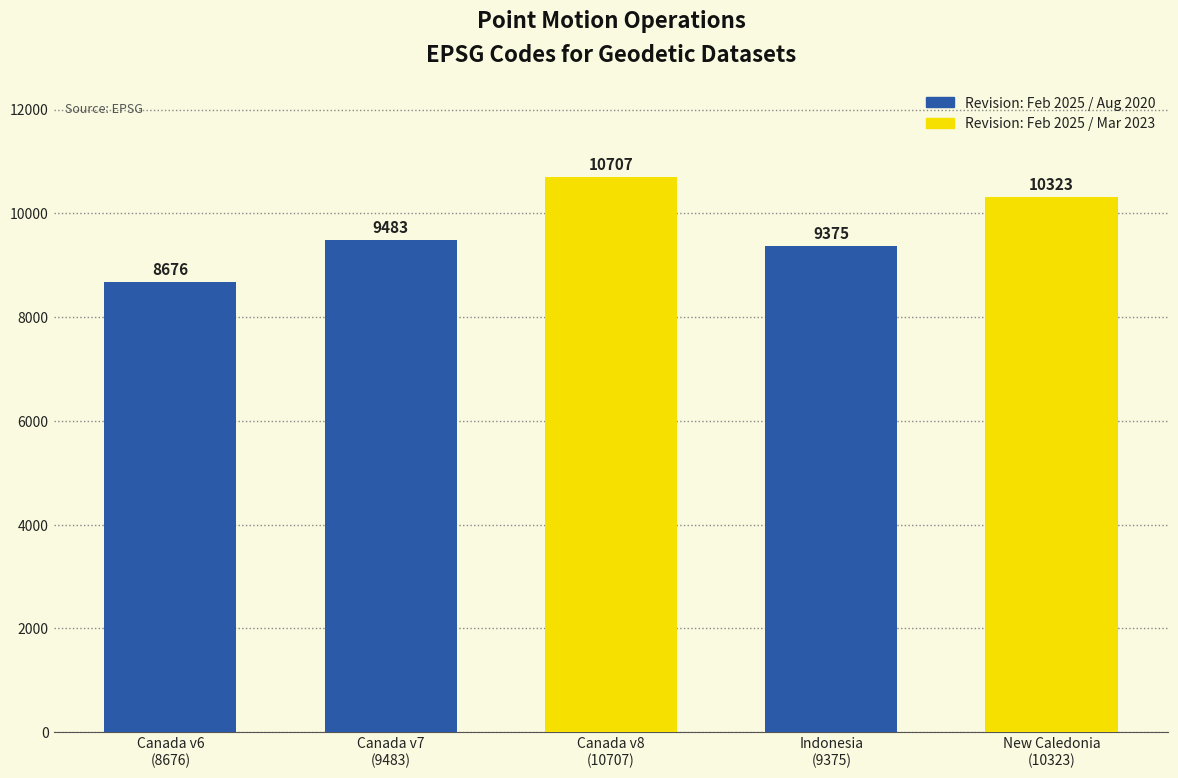

What is the sum of all values?

48564